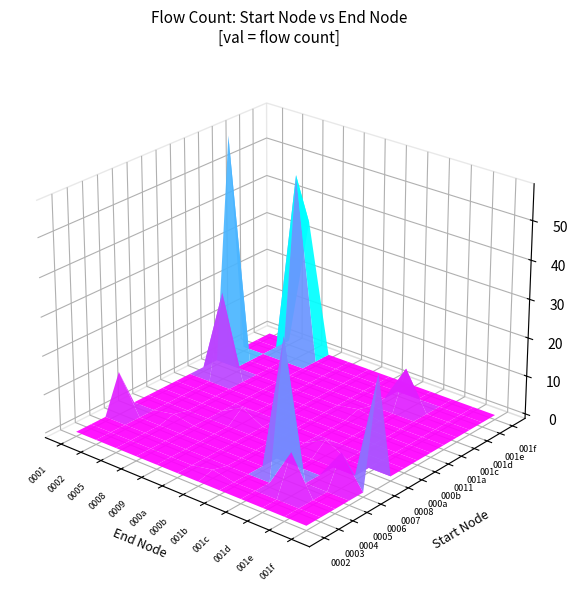

Between 7 and 10, which series saw the biggest shift?

0008